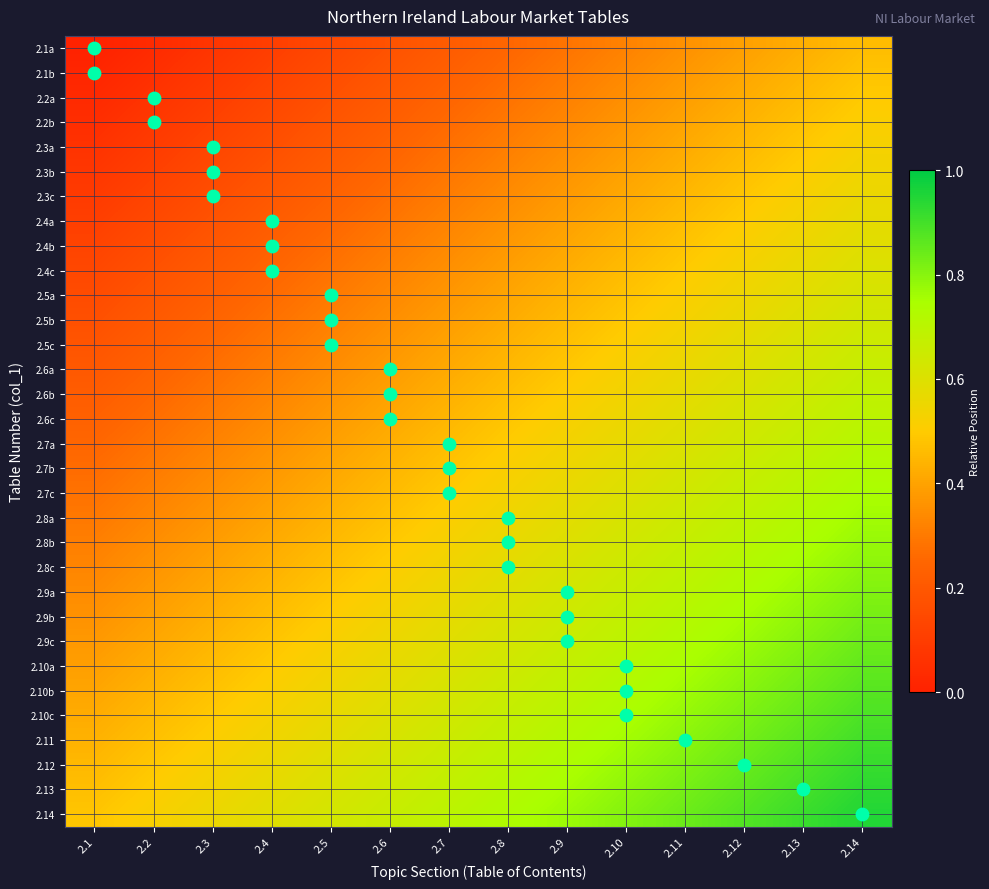

Rank the series at 2.8 from lowest to highest value.

2.1a, 2.1b, 2.2a, 2.2b, 2.3a, 2.3b, 2.3c, 2.4a, 2.4b, 2.4c, 2.5a, 2.5b, 2.5c, 2.6a, 2.6b, 2.6c, 2.7a, 2.7b, 2.7c, 2.8a, 2.8b, 2.8c, 2.9a, 2.9b, 2.9c, 2.10a, 2.10b, 2.10c, 2.11, 2.12, 2.13, 2.14